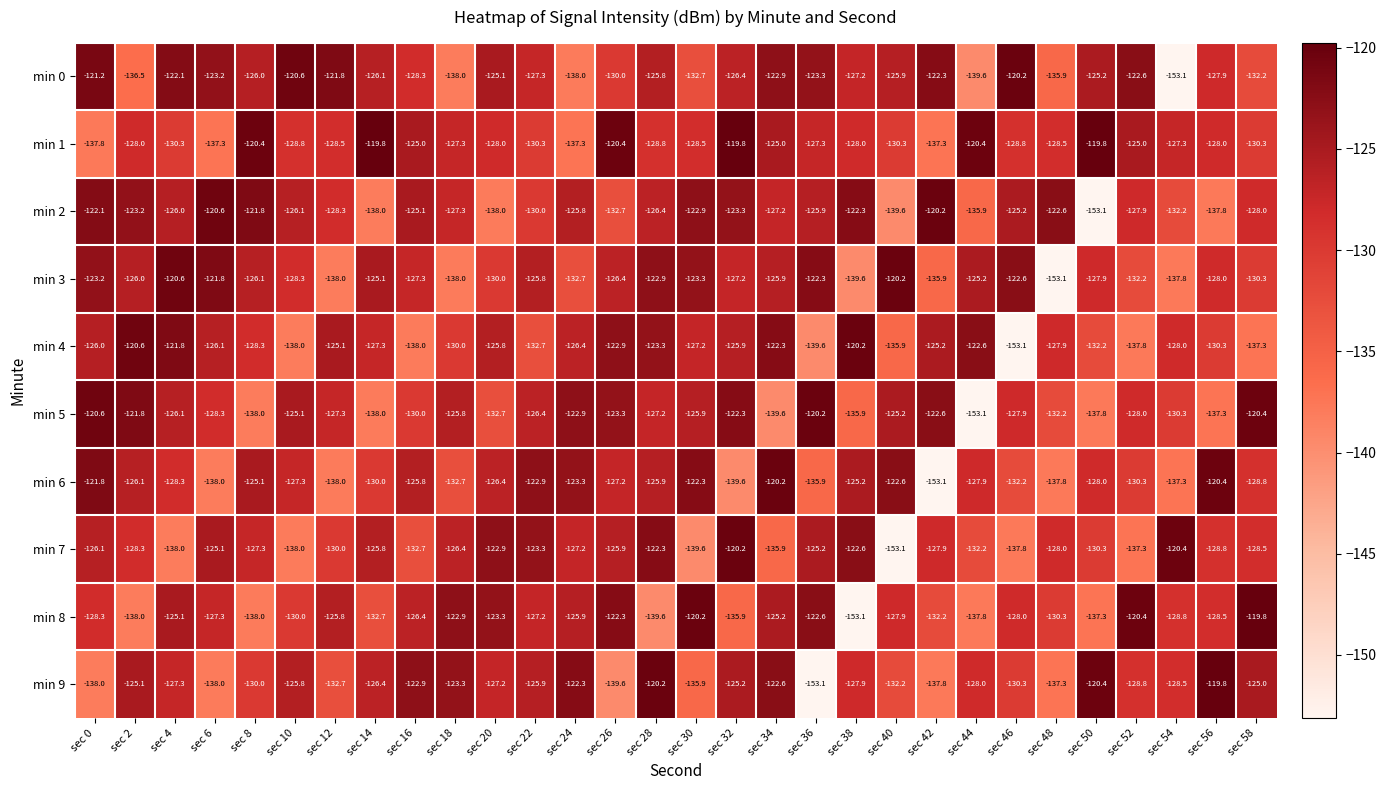

The min 3 series shows -132.2 at sec 52. True or false?

True